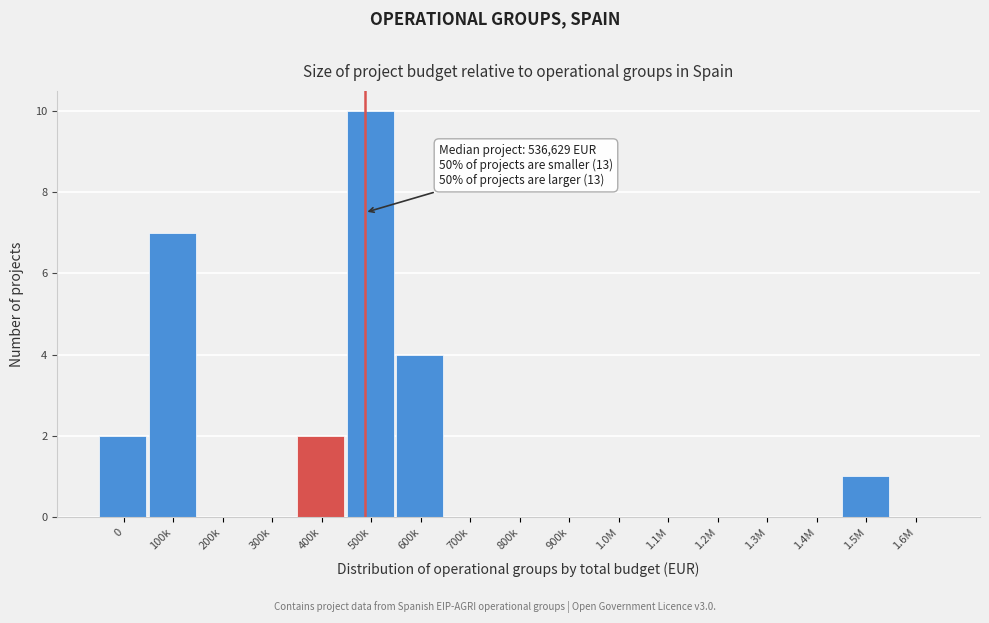

Reading left to right, list all the values displayed in this chart.

0=2	100k=7	200k=0	300k=0	400k=2	500k=10	600k=4	700k=0	800k=0	900k=0	1.0M=0	1.1M=0	1.2M=0	1.3M=0	1.4M=0	1.5M=1	1.6M=0